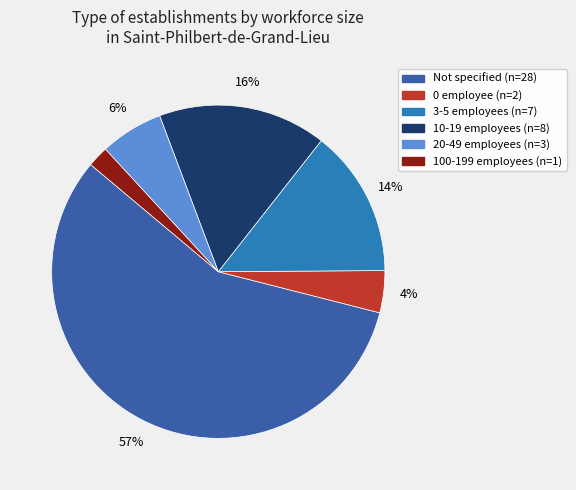

To the nearest percent, what is the average slice percentage?

17%